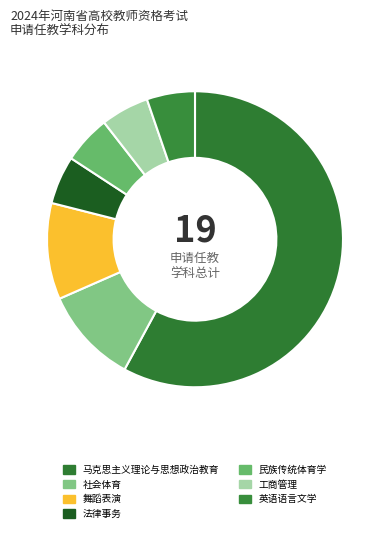

To the nearest percent, what portion does 法律事务 represent?

5%